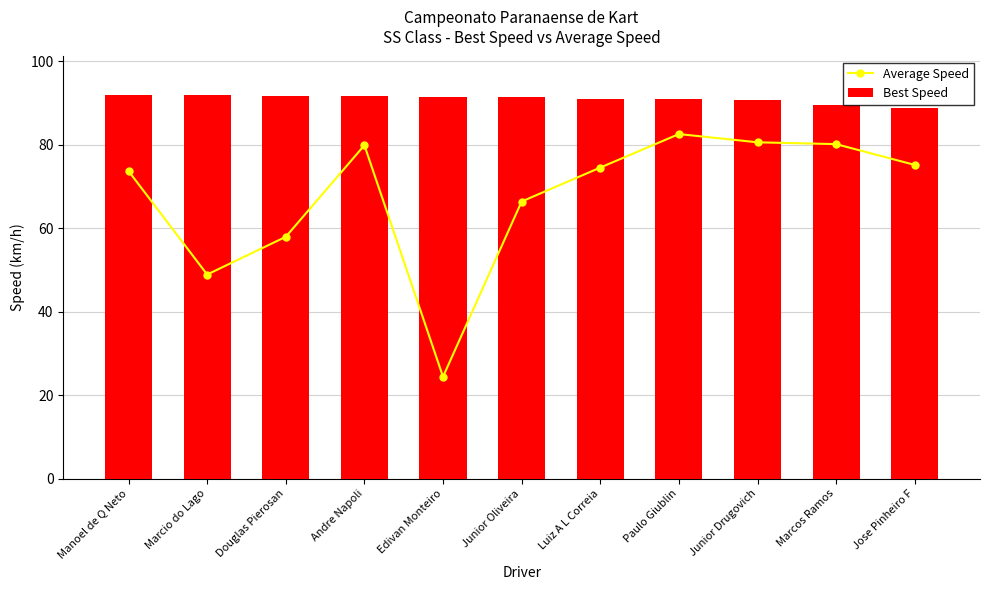

What are all the series names shown in the legend?

Average Speed, Best Speed